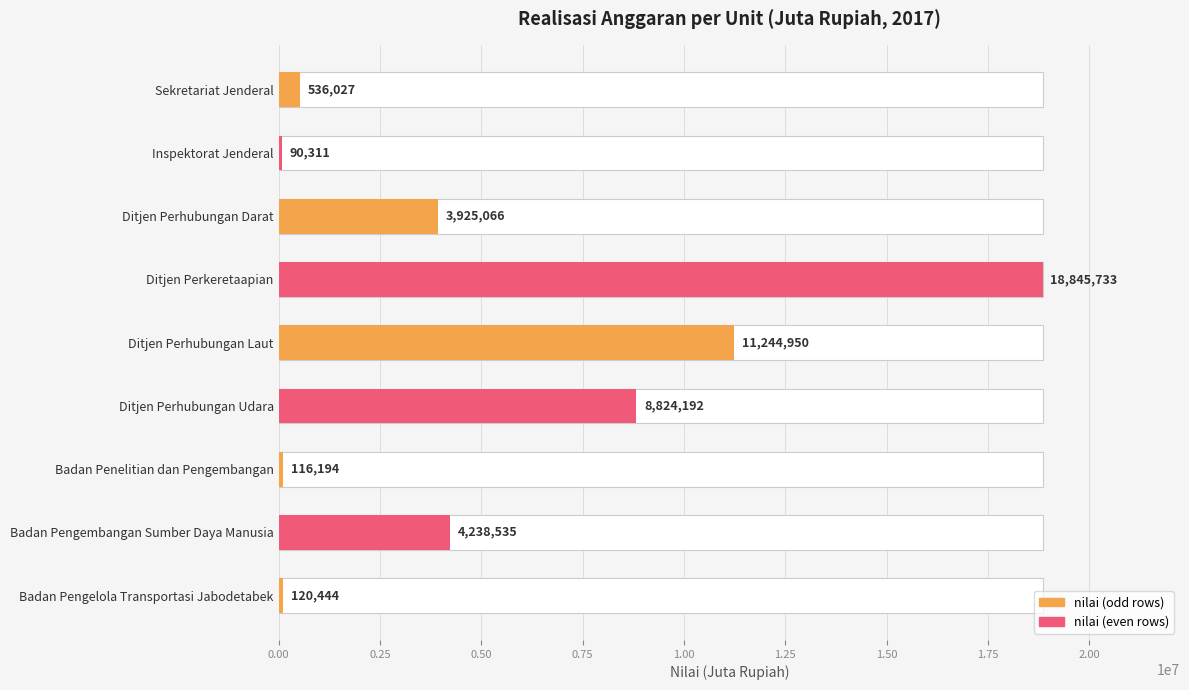

Reading right to left, extract all data points from this chart.

120444	4238535	116194	8824192	11244950	18845733	3925066	90311	536027